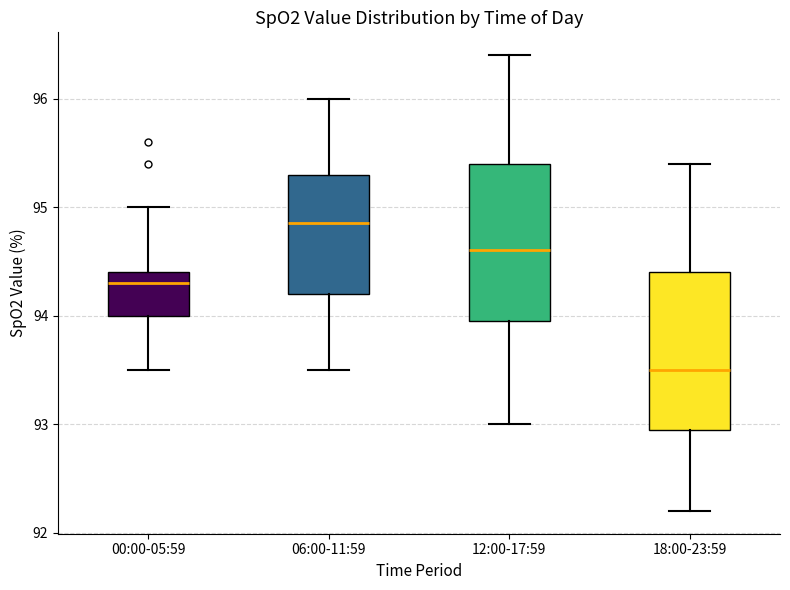

Reading left to right, read every box against the y-axis: the position of its median line, the range the box covers, and the ends of its whiskers. The values are not printed on the chart, so give them approximately, as read against the axis.

00:00-05:59: median 94.3, box 94.0 to 94.4, whiskers 93.5 to 95.0
06:00-11:59: median 94.9, box 94.2 to 95.3, whiskers 93.5 to 96.0
12:00-17:59: median 94.6, box 94.0 to 95.4, whiskers 93.0 to 96.4
18:00-23:59: median 93.5, box 93.0 to 94.4, whiskers 92.2 to 95.4